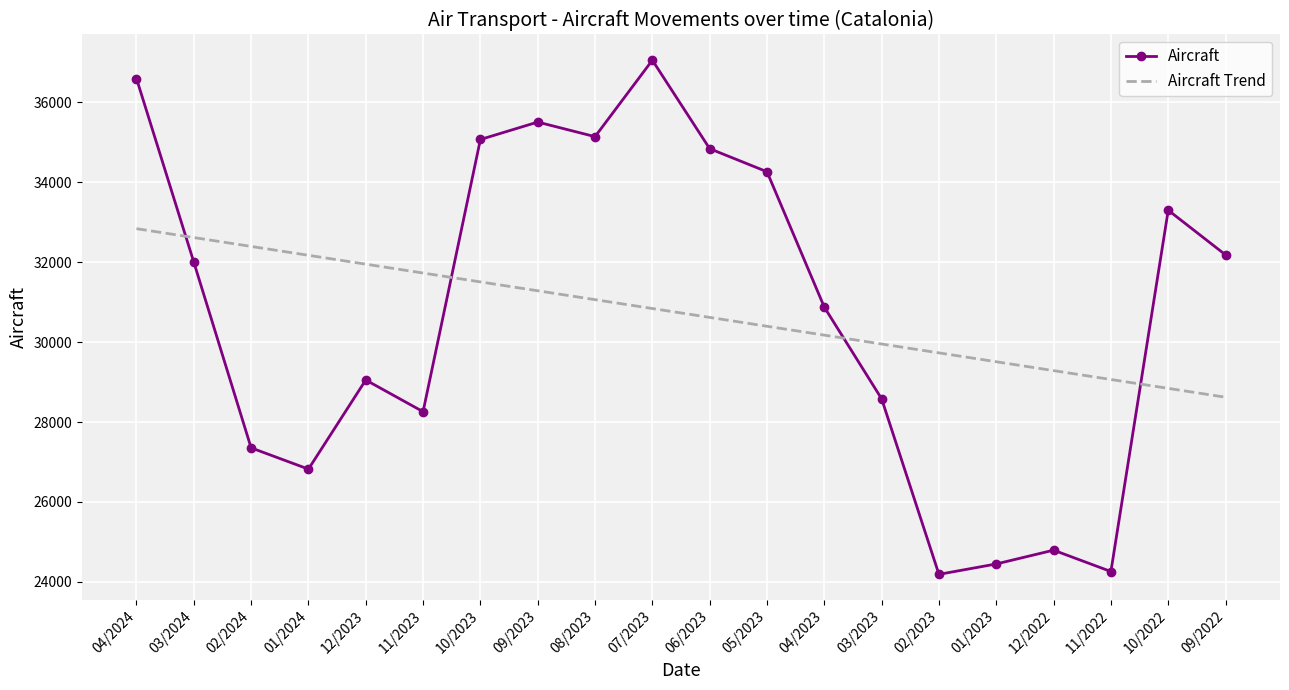

What position from the right is 03/2023?

7